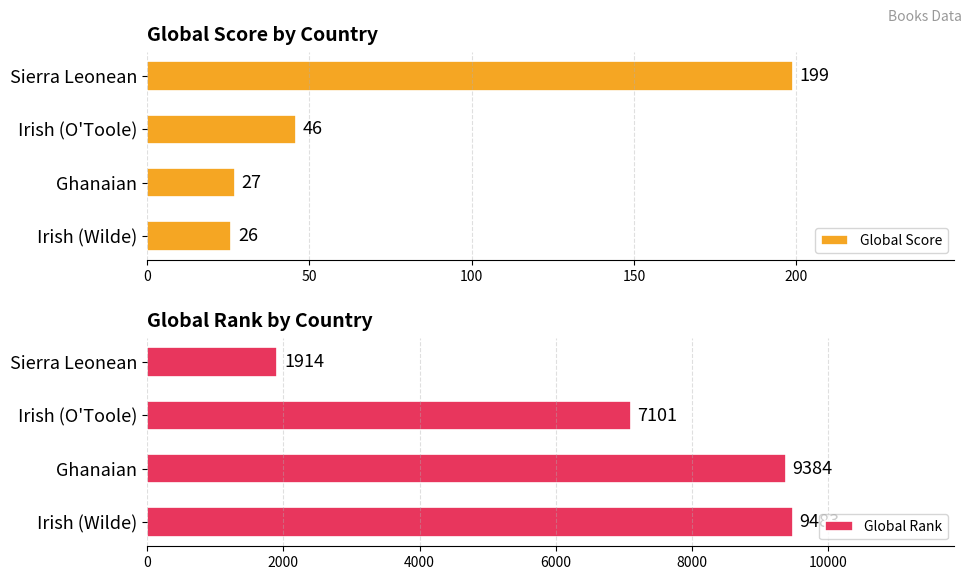

Reading left to right, list all the values displayed in this chart.

Global Score: 0=199	50=46	100=27	150=26
Global Rank: 0=1914	50=7101	100=9384	150=9483